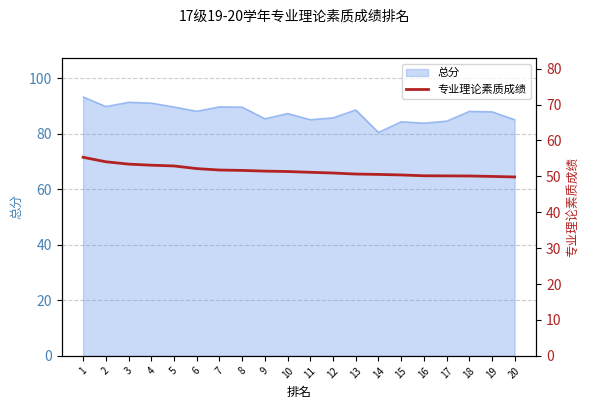

The 总分 series shows 47.2 at 11. True or false?

False